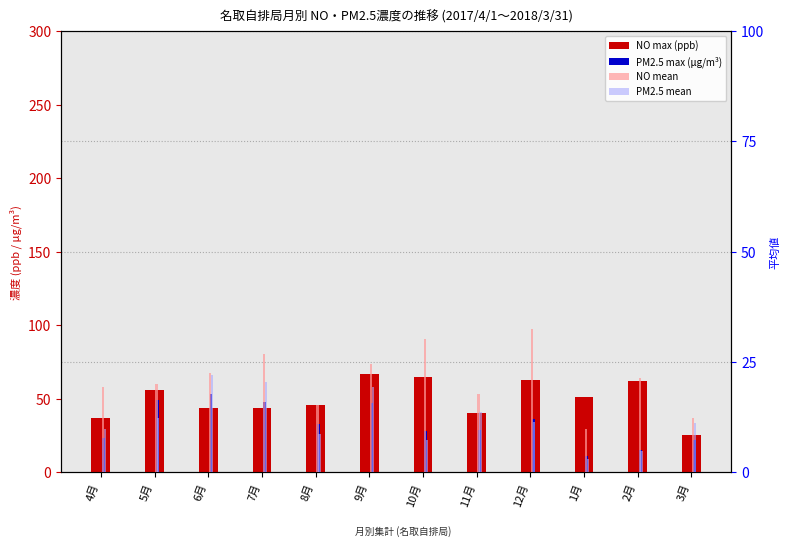

Does the chart contain stacked bars?

No